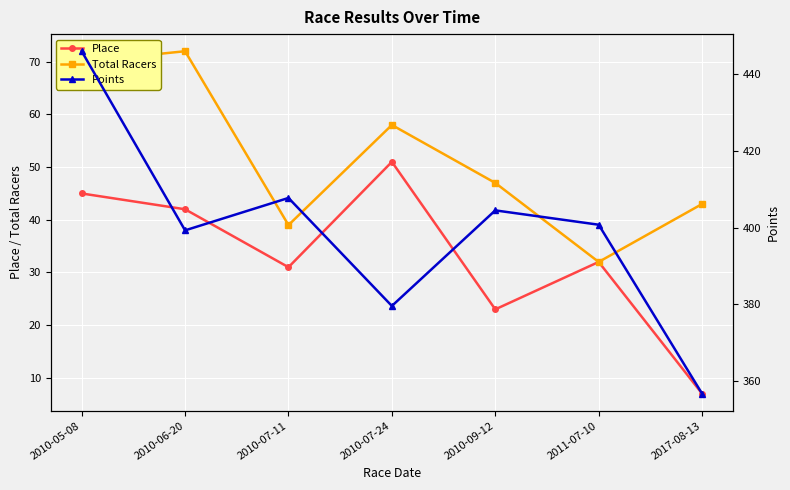

At which label does Total Racers first exceed 47?

2010-05-08